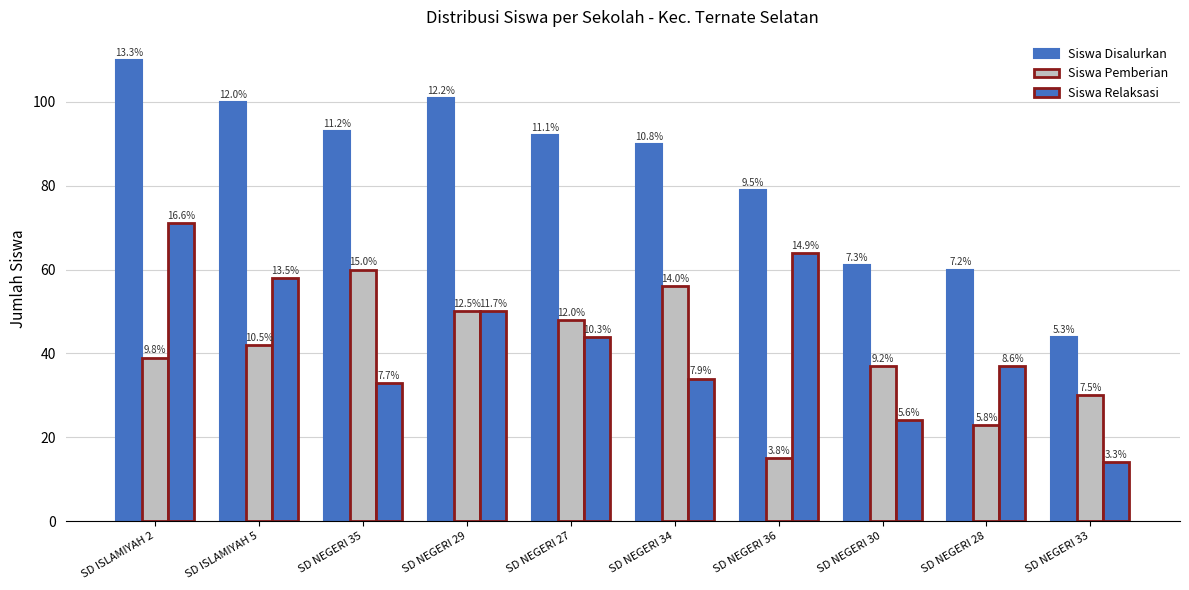

How many groups of bars are there?

10